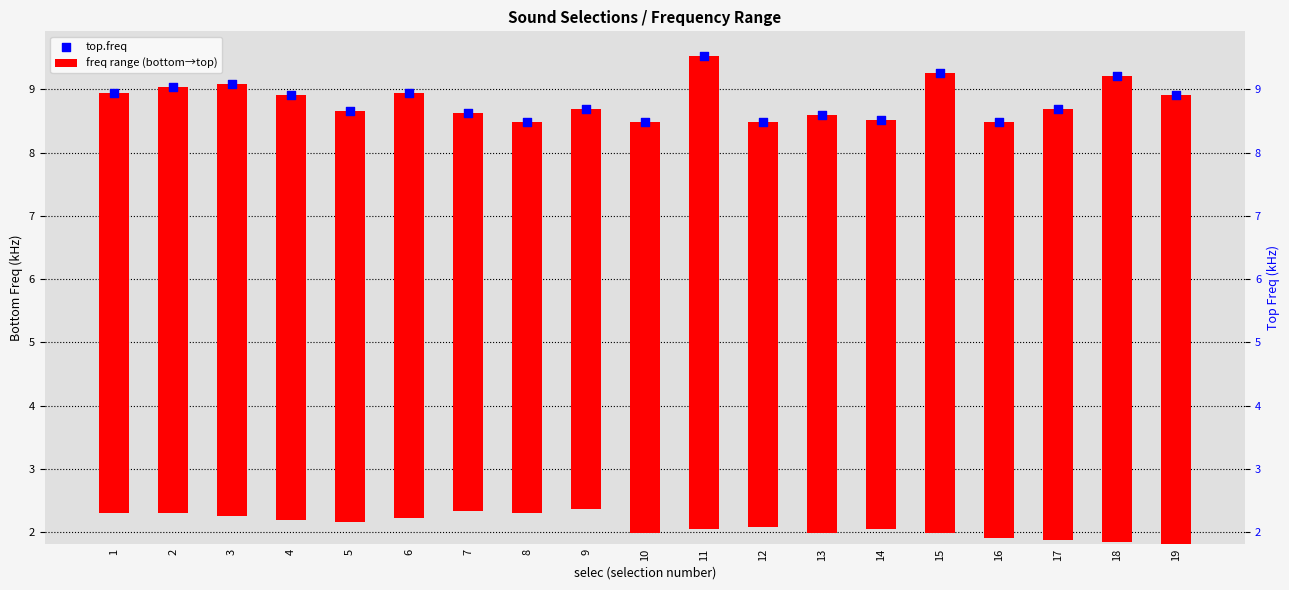

What are all the series names shown in the legend?

freq range (bottom→top), top.freq